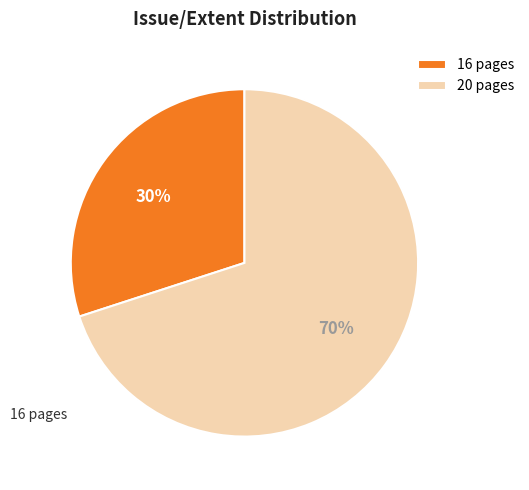

The 20 pages slice represents 70% of the pie. True or false?

True